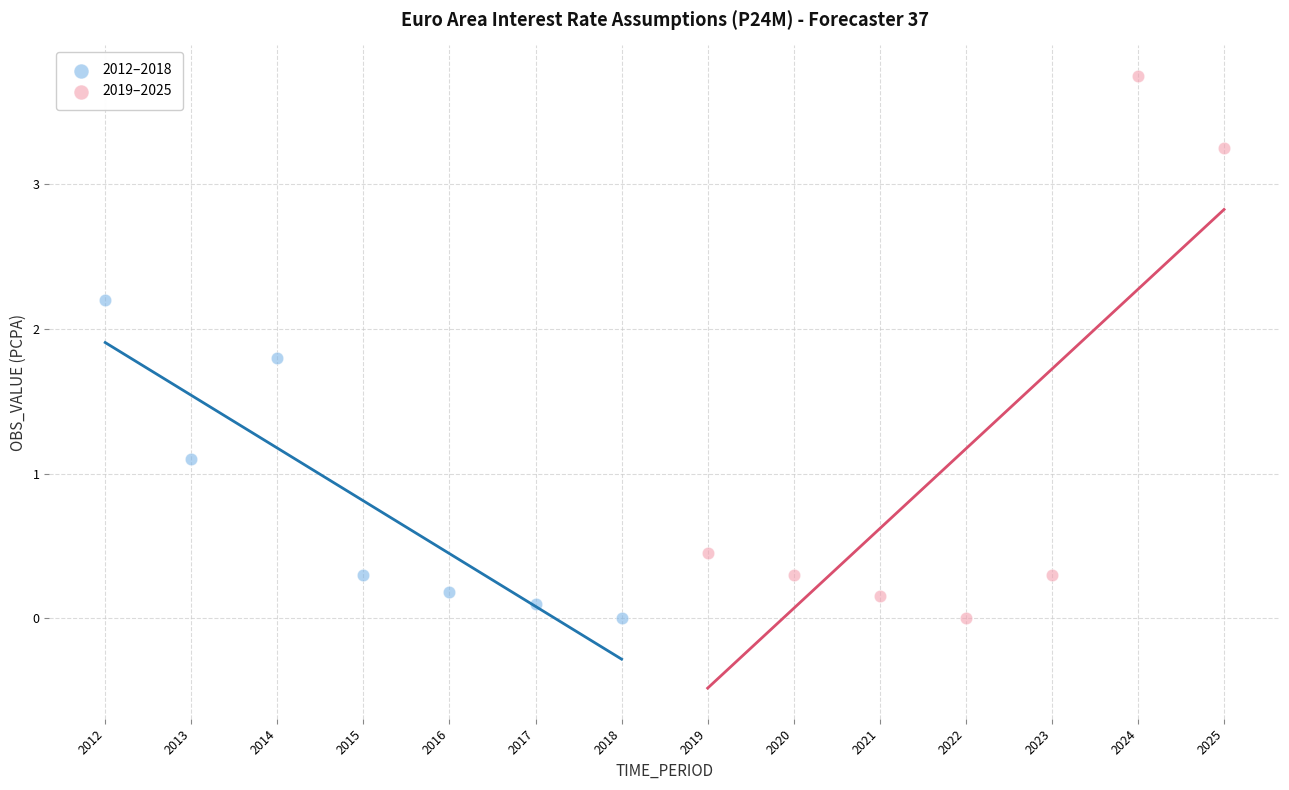

What are all the series names shown in the legend?

2012–2018, 2019–2025